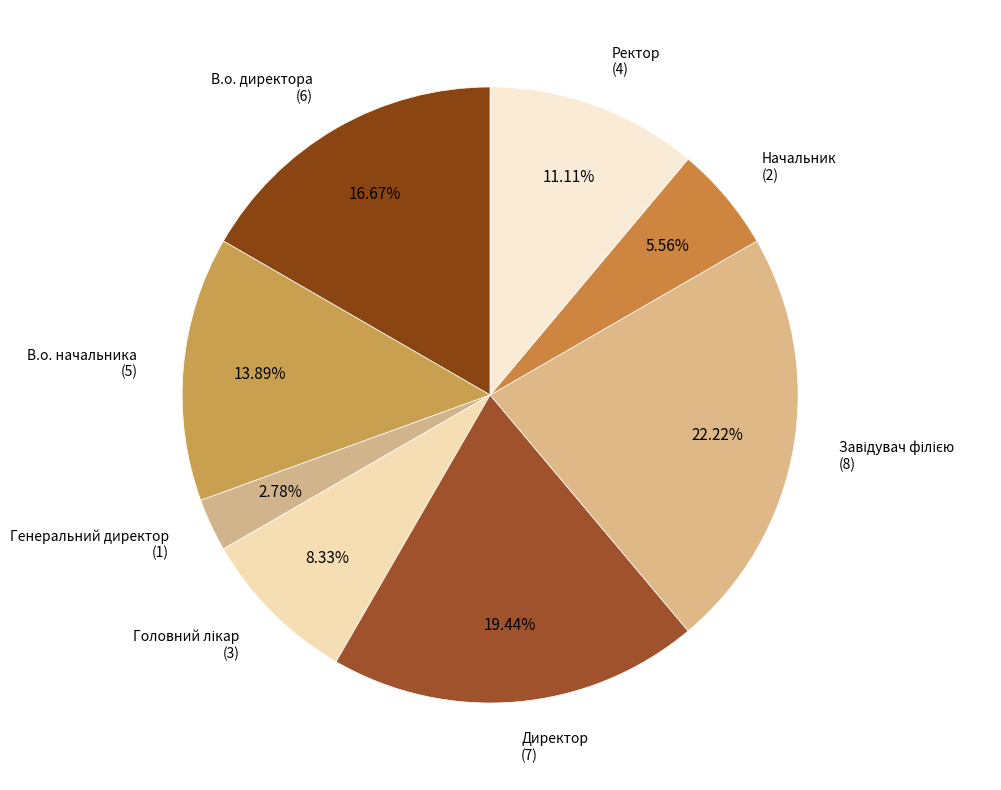

How many slices are in this pie chart?

8